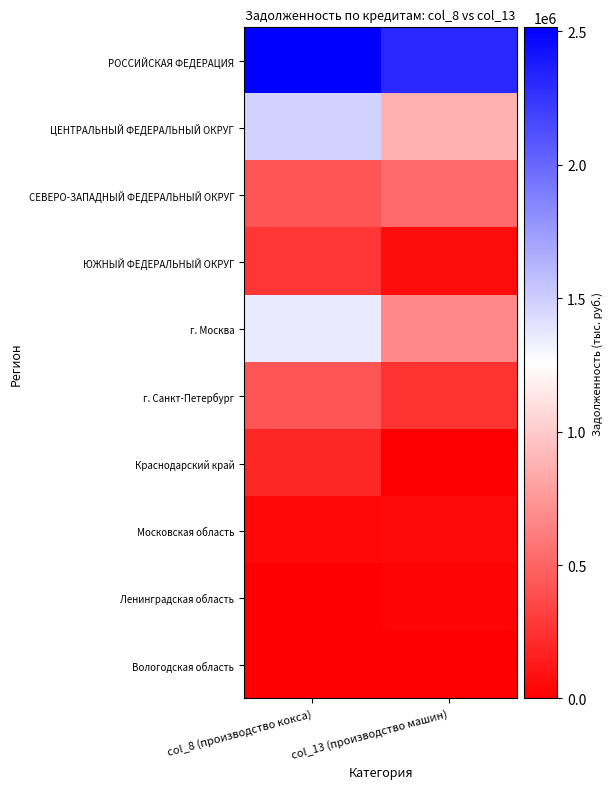

At how many categories does at least one series exceed 1826845?

2